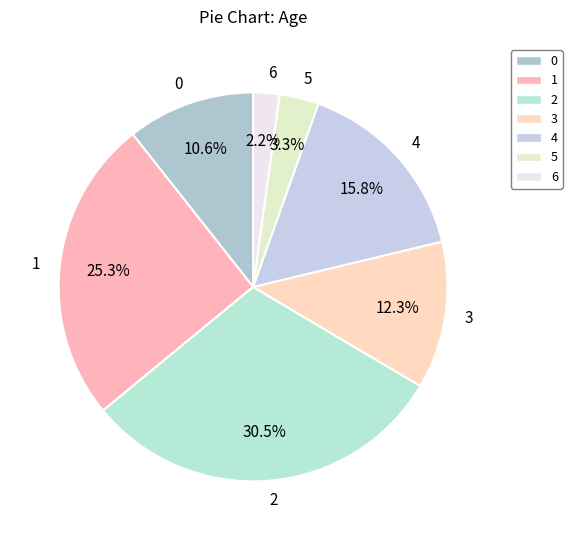

Approximately how many times larger is the value at 6 compared to 3?

0.2